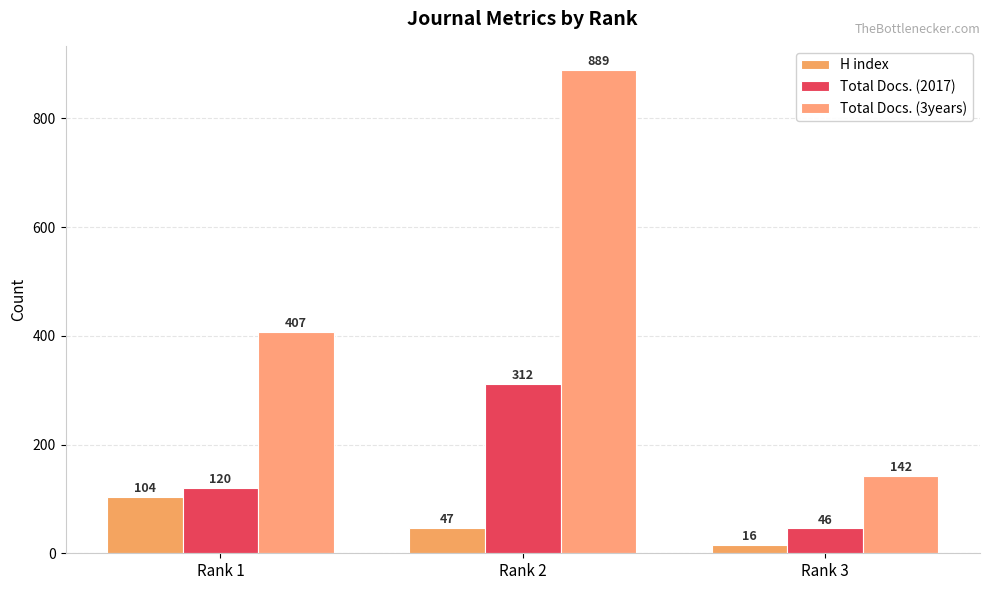

What is the sum of the Total Docs. (3years) values at Rank 2 and Rank 3?

1031